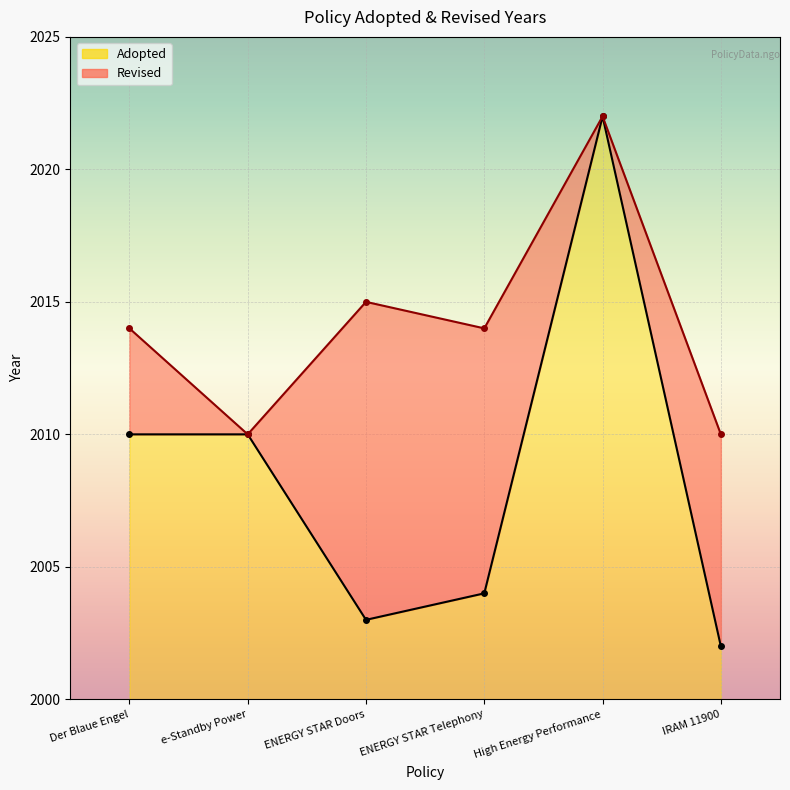

How many data points are less than 2010?

3